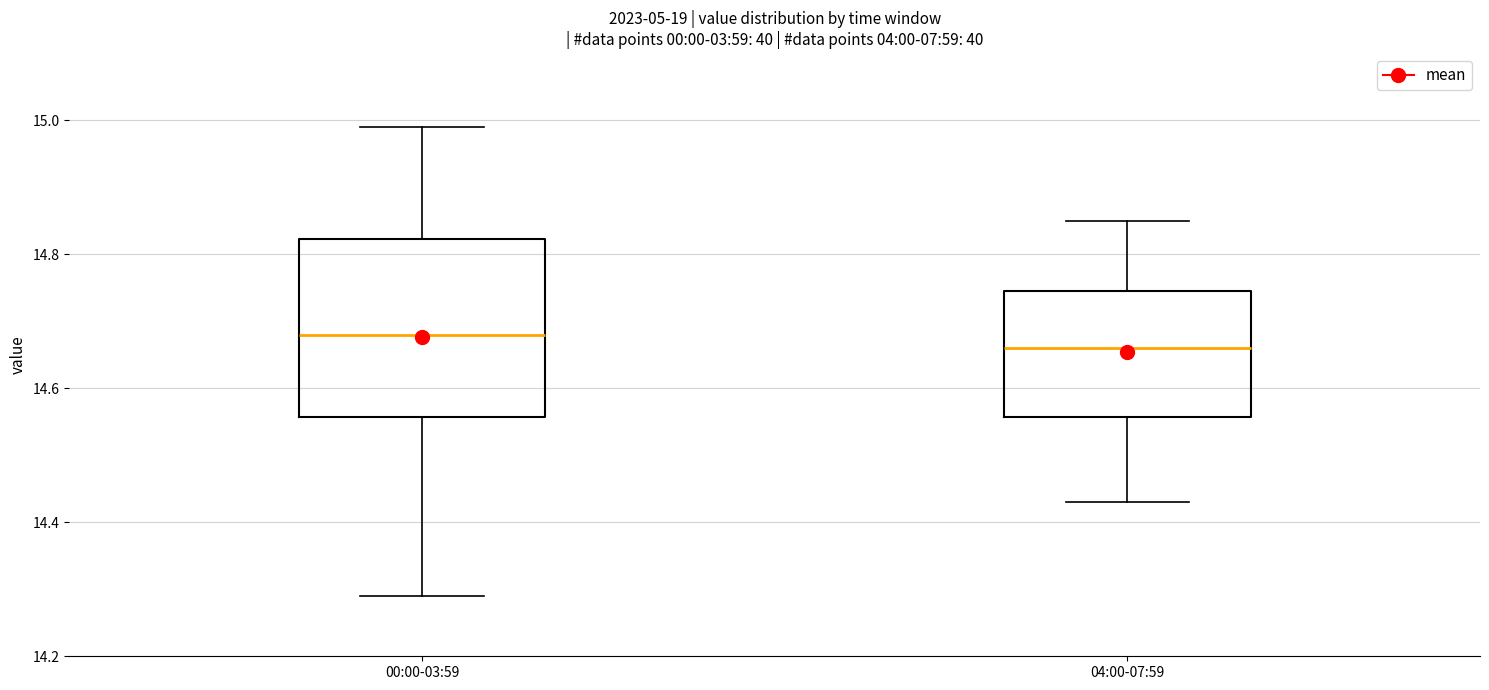

Where is the upper edge of the box for 04:00-07:59 on the y-axis? The values are not printed on the chart, so give them approximately, as read against the axis.

14.74